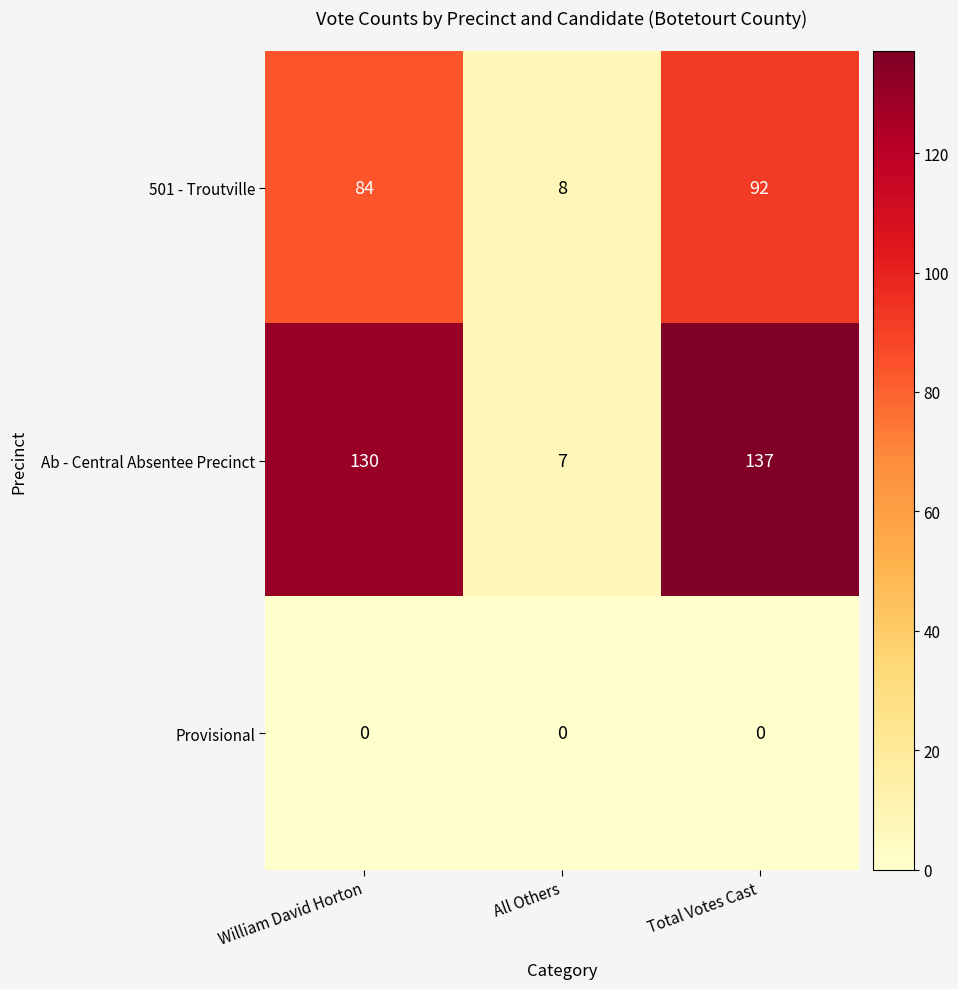

At how many categories does at least one series exceed 109?

2